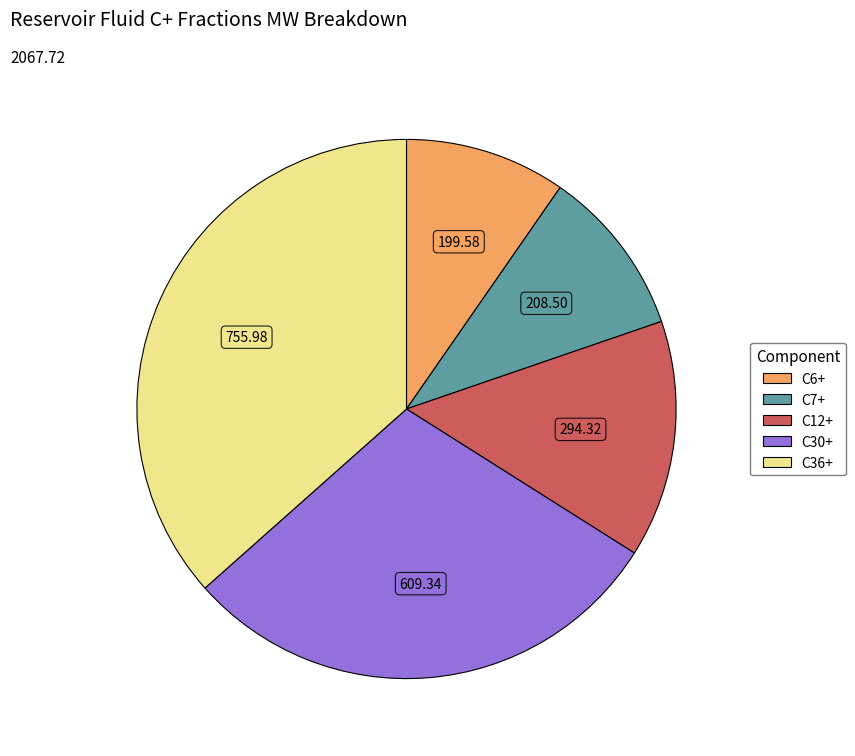

What is the ratio of the value at C30+ to the value at C7+?

2.9